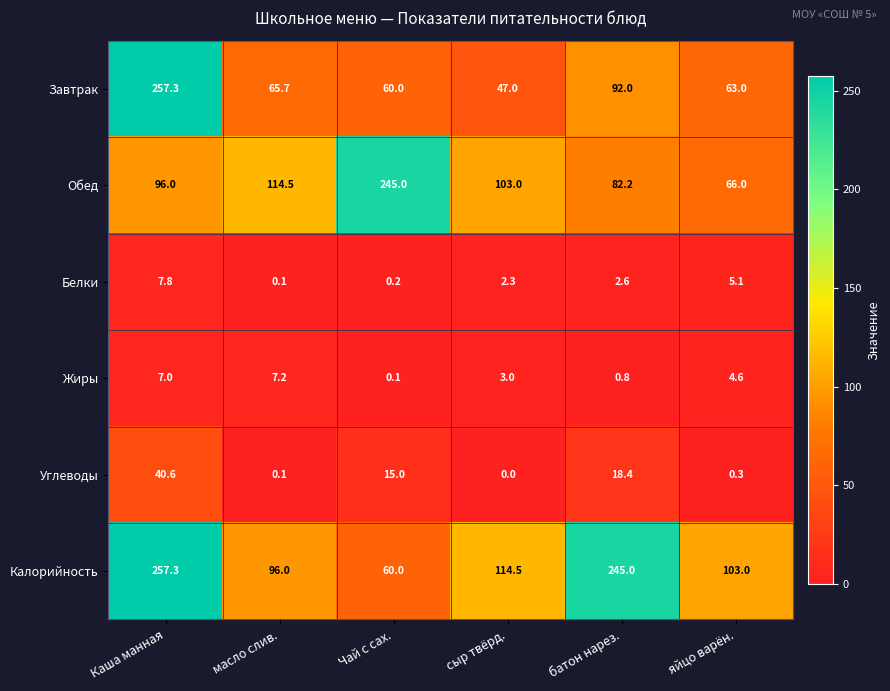

At which label does Жиры first exceed 4?

Каша манная